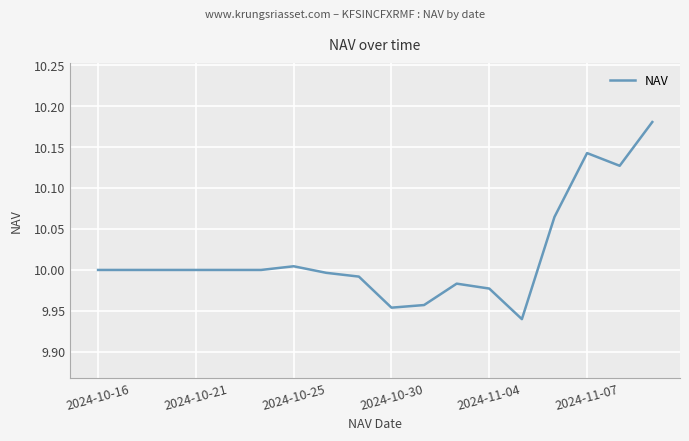

What is the difference between the maximum and second lowest values?

0.2